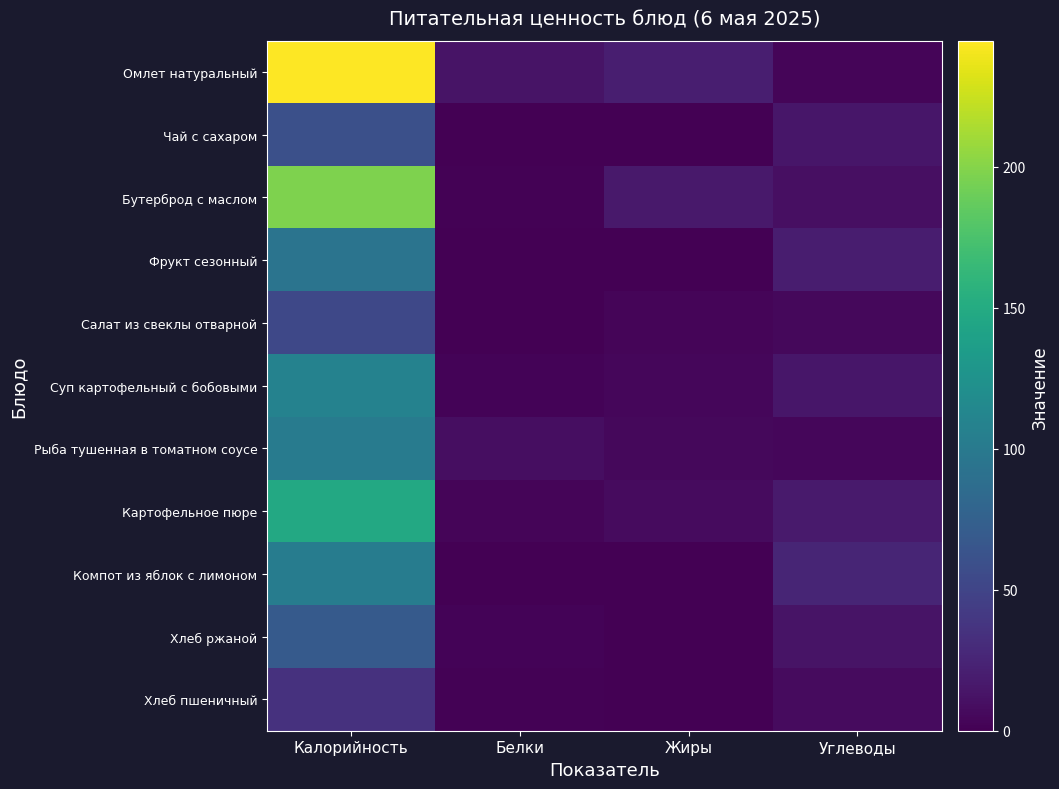

Between Белки and Углеводы, which is larger?

Белки